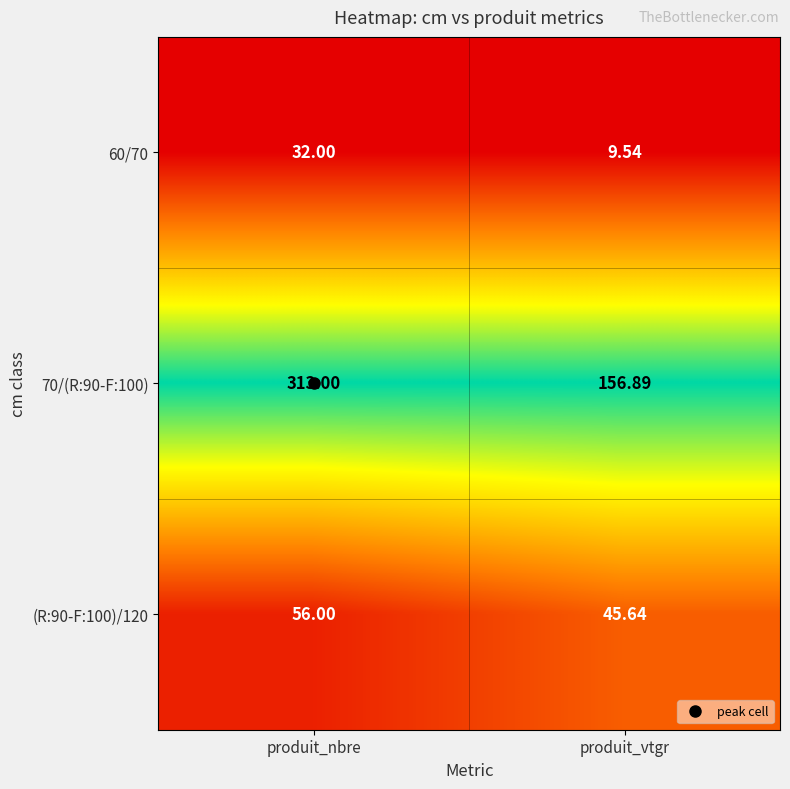

Count the number of data series in this chart.

3